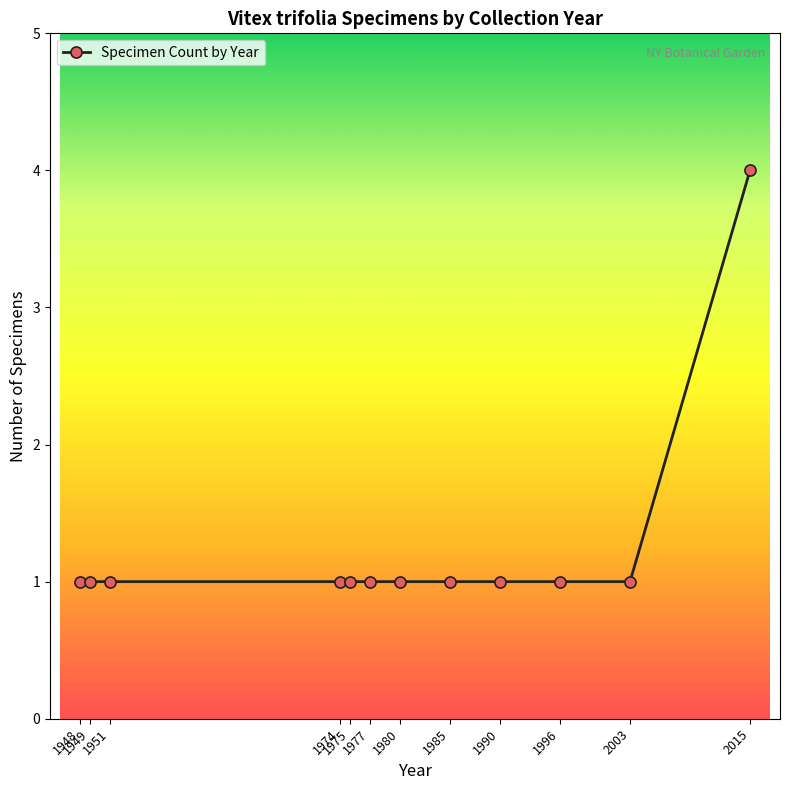

How many values are between 1 and 2?

11